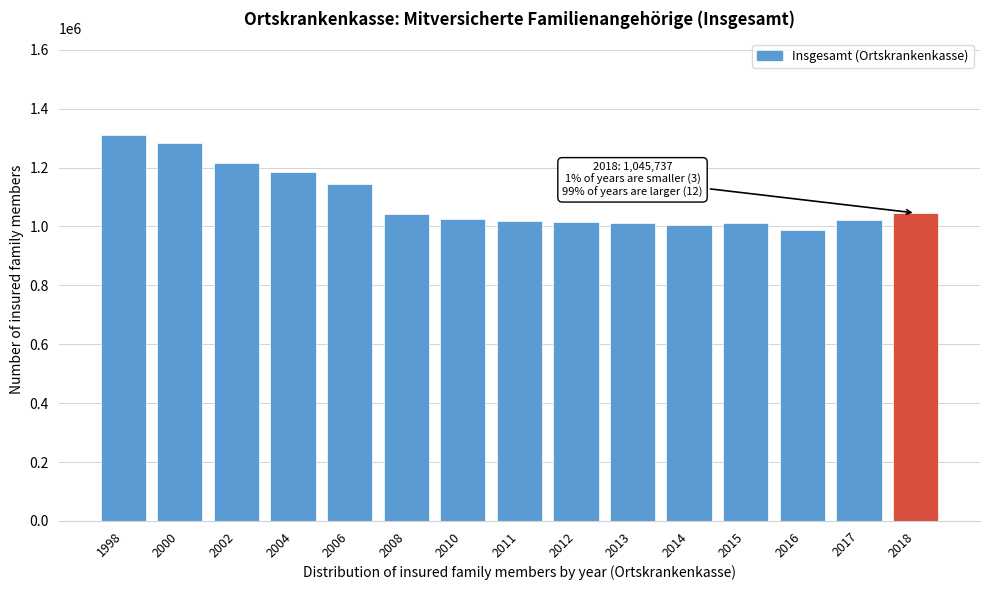

Which has a higher value, 2002 or 2016?

2002